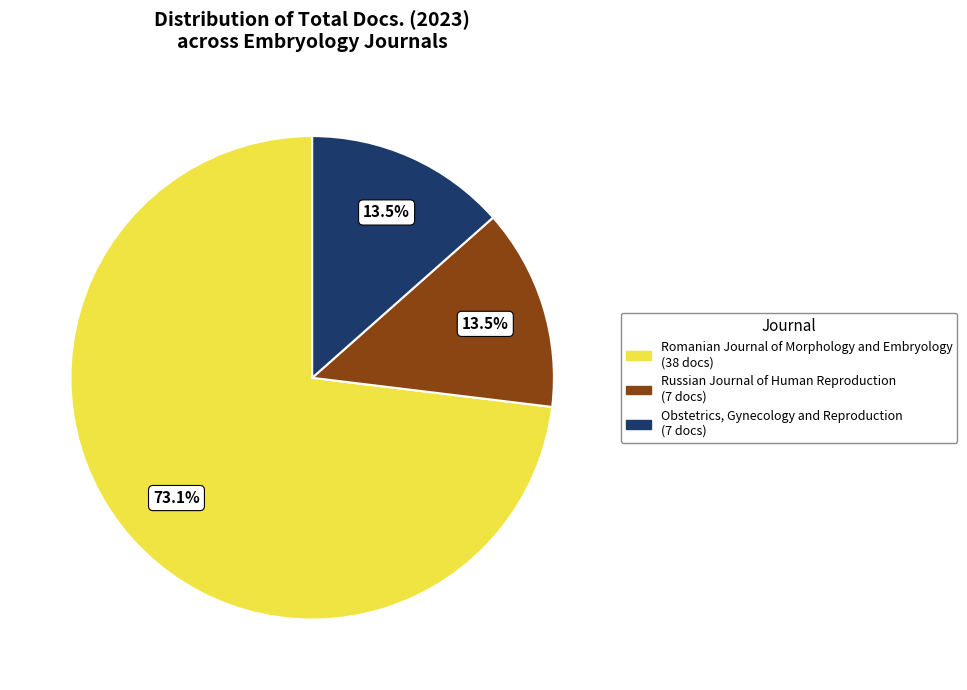

What is the largest slice in the pie chart?

Romanian Journal of Morphology and Embryology